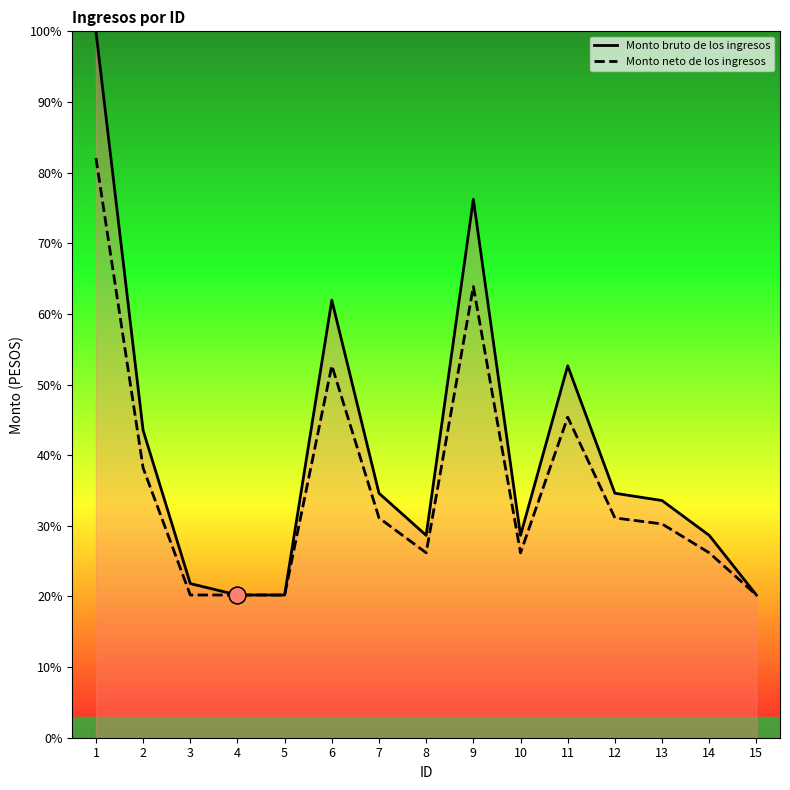

What is the average value of the Monto neto de los ingresos series?

35.6